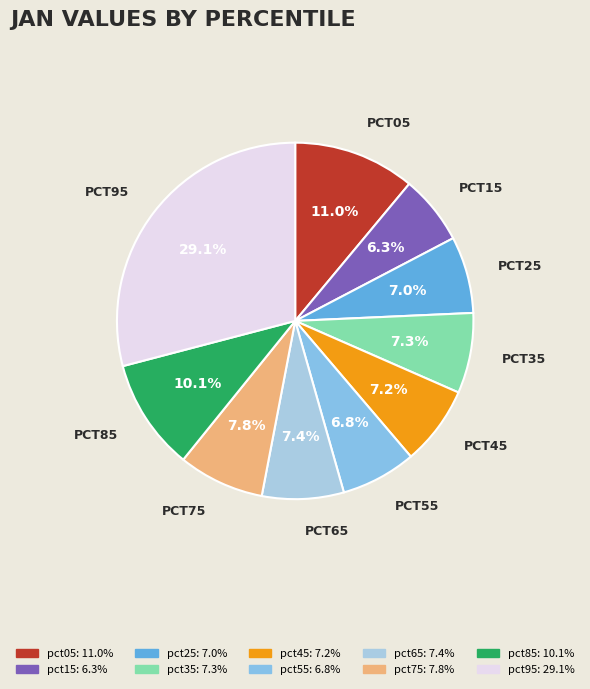

Does any single category account for the majority?

No